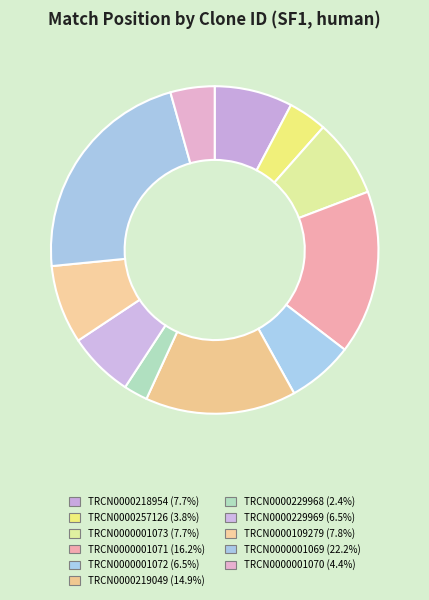

How many segments does this pie chart have?

11